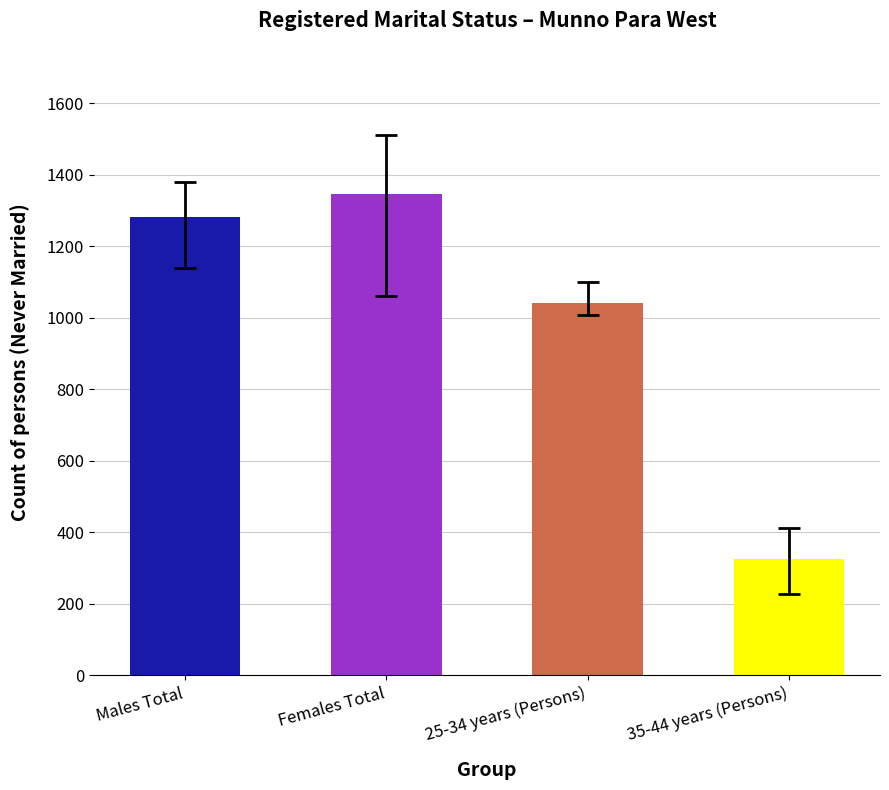

What is the change in value from 25-34 years (Persons) to 35-44 years (Persons)?

-716